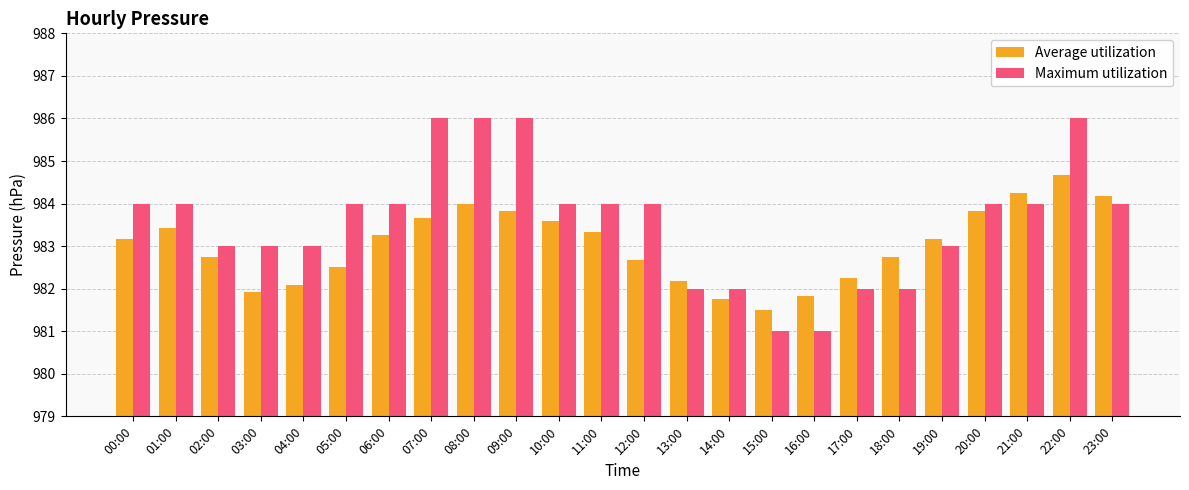

Which series has the largest total across all categories?

Maximum utilization